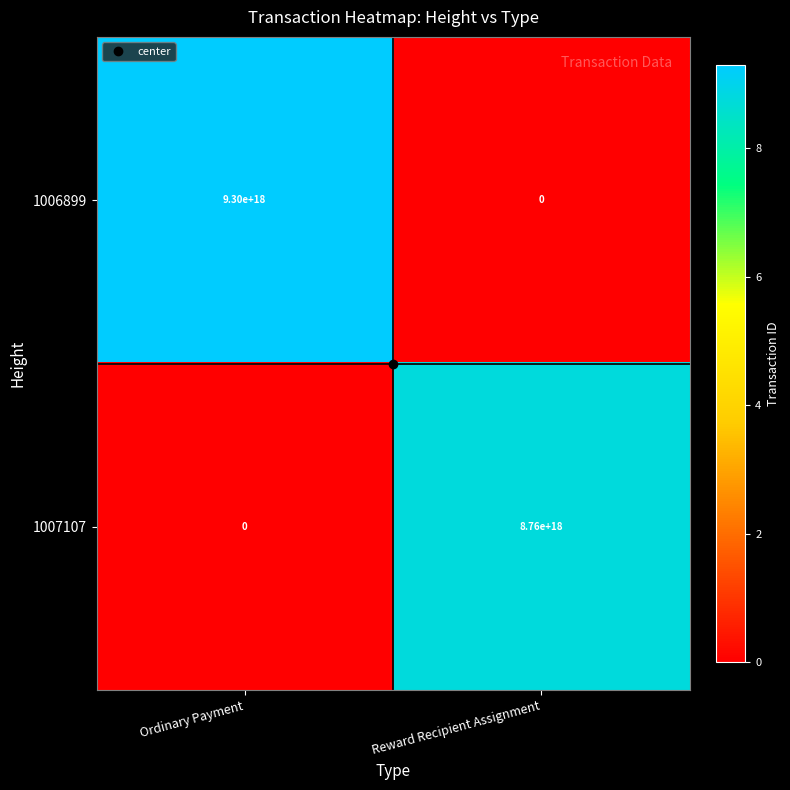

List the series in order of their overall mean, lowest first.

1007107, 1006899